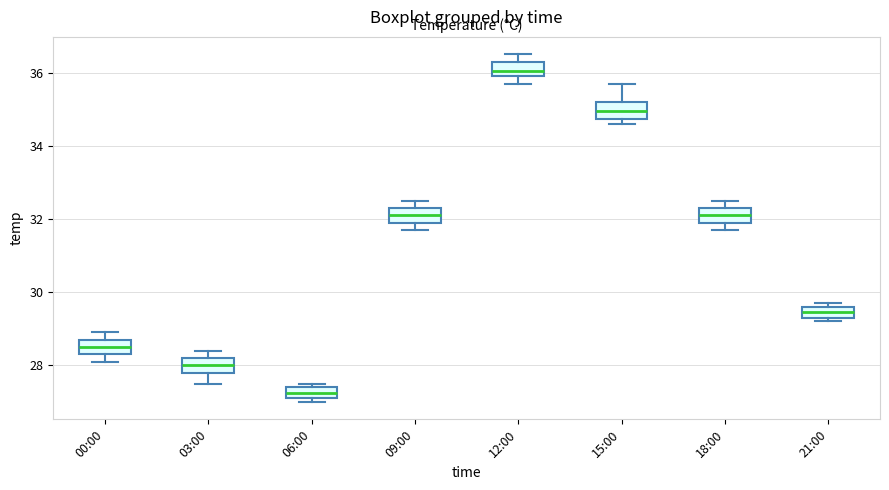

Which box's median line is the highest?

12:00